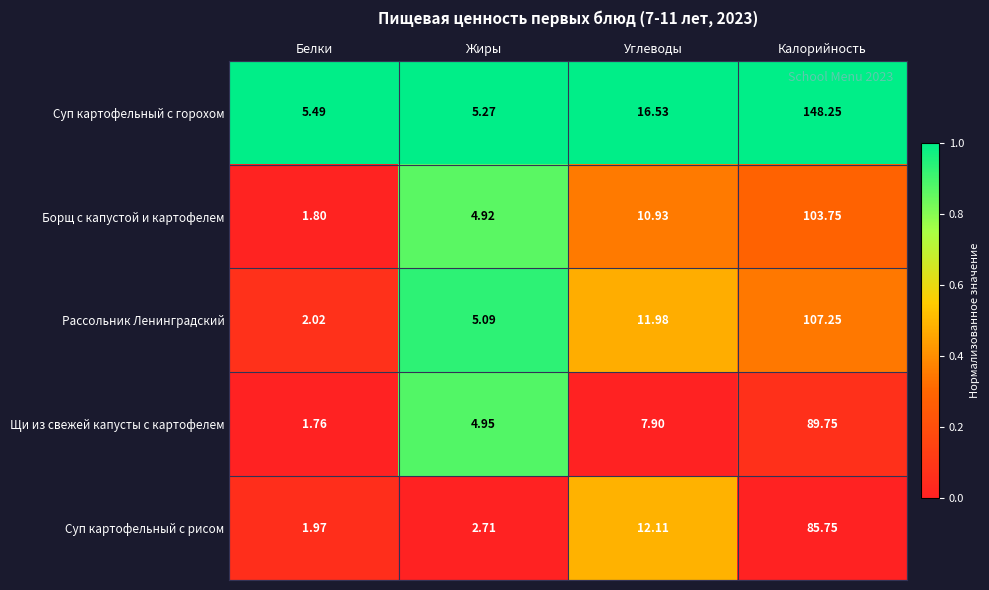

What is the difference between the highest and lowest values at Калорийность?

62.5